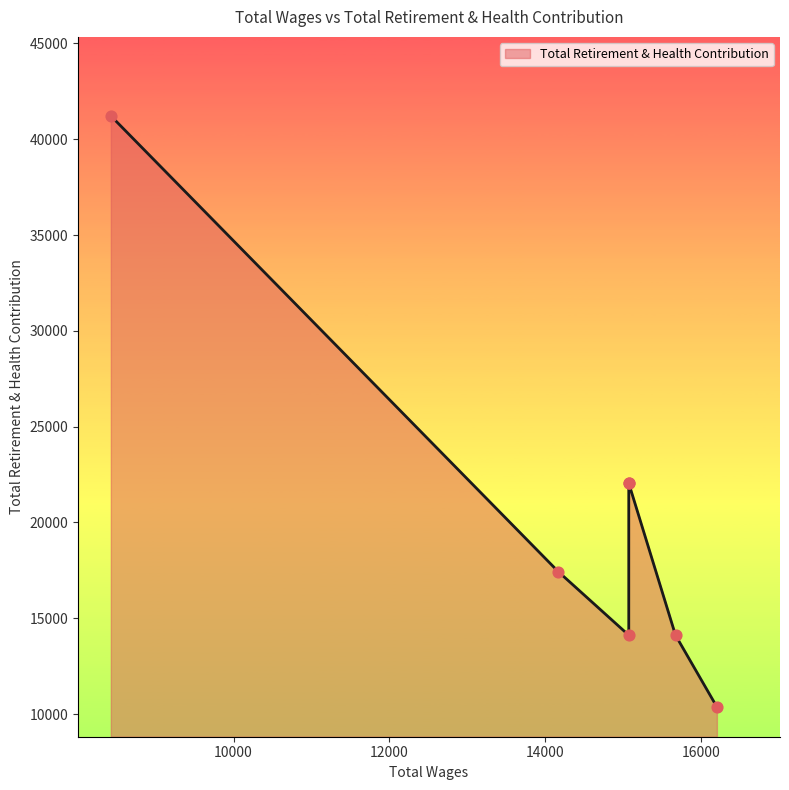

What is the change in value from 15673.0 to 15073.0?

+7933